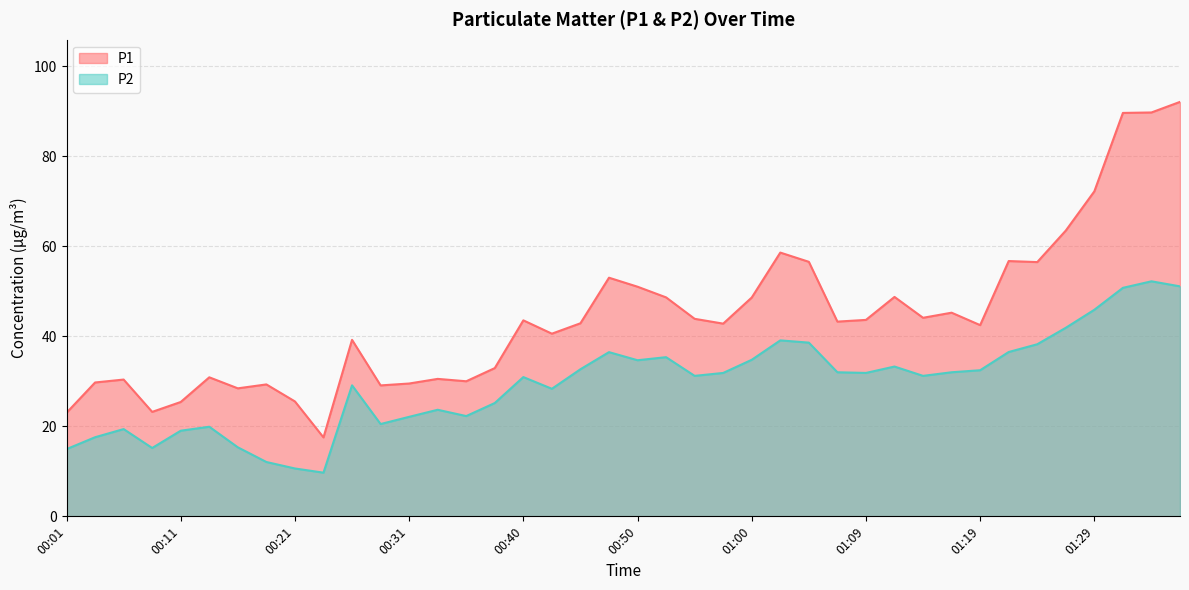

The P2 series shows 22.1 at 00:31. True or false?

True